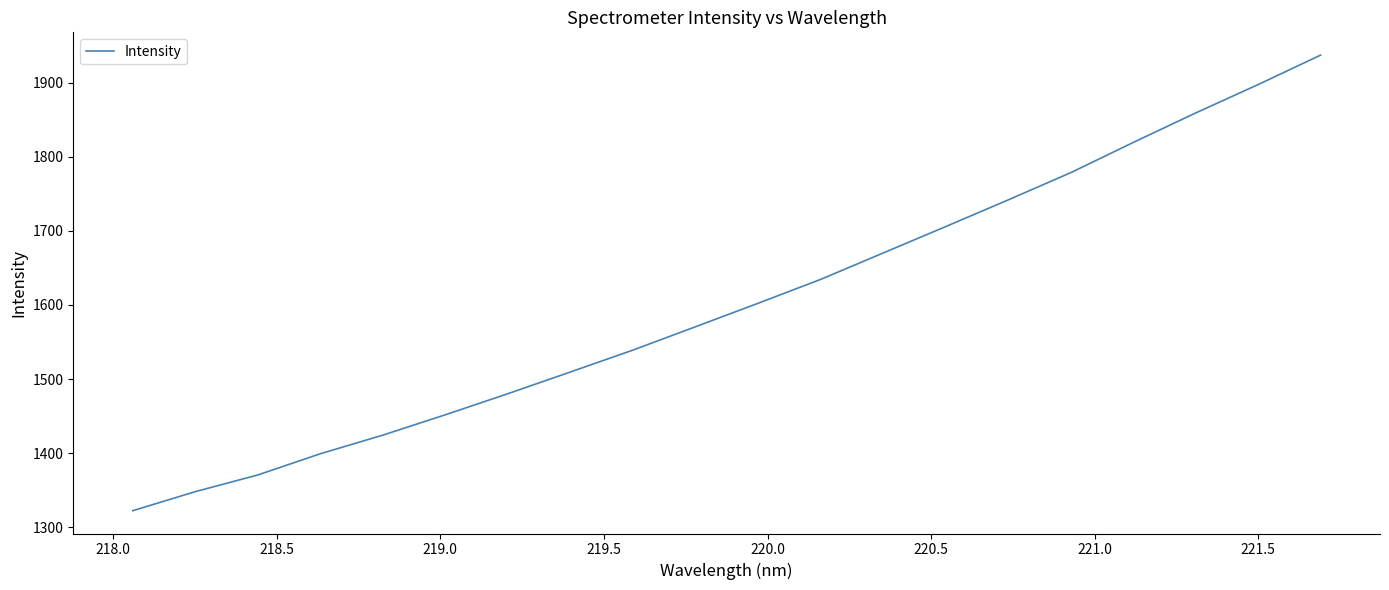

What is the smallest value displayed?

1322.1